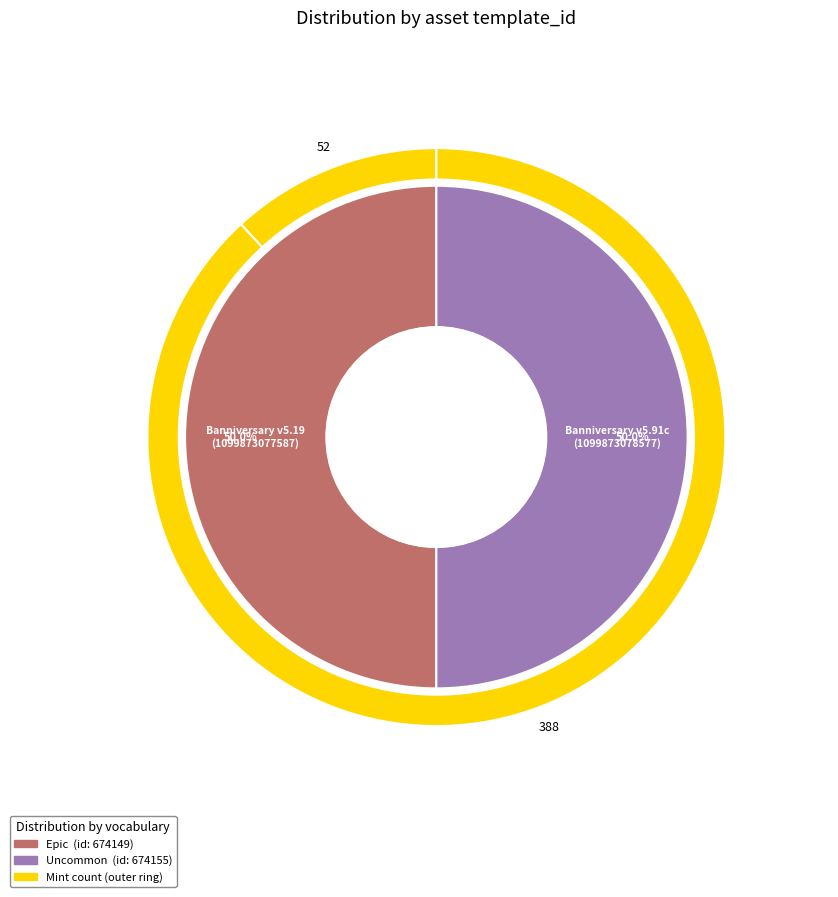

Which slice is the smallest?

1099873077587